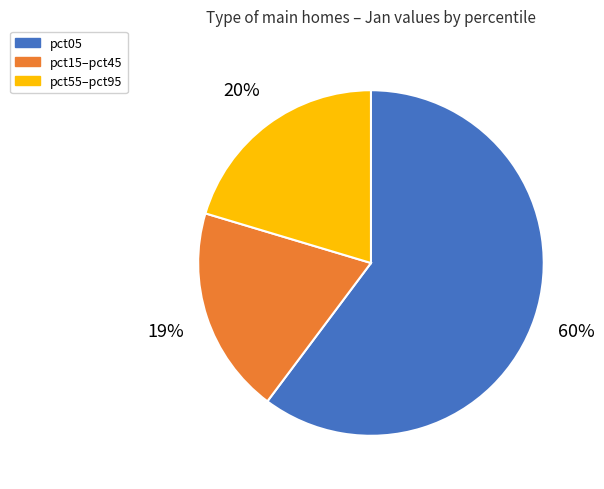

To the nearest percent, what percentage of the pie is pct15–pct45?

19%